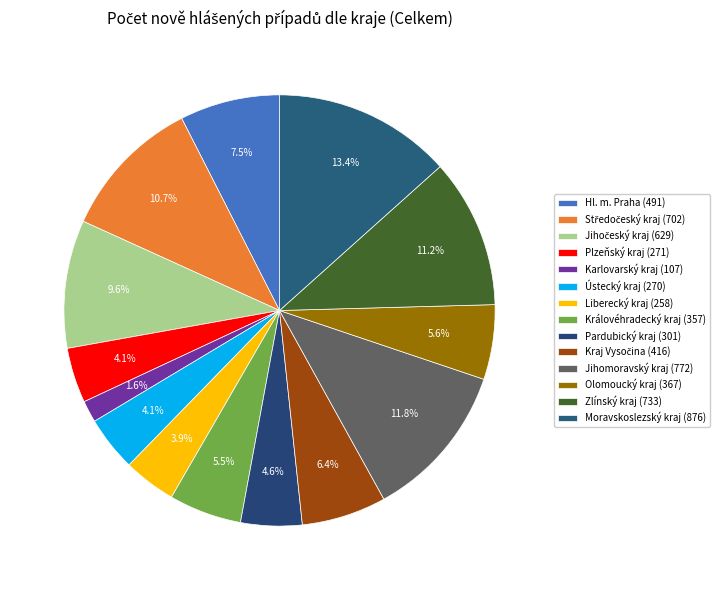

Count the number of slices in the pie.

14